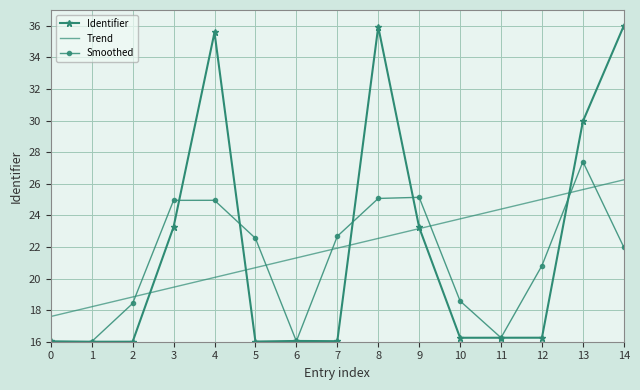

Is this an area chart (filled region under the line)?

No